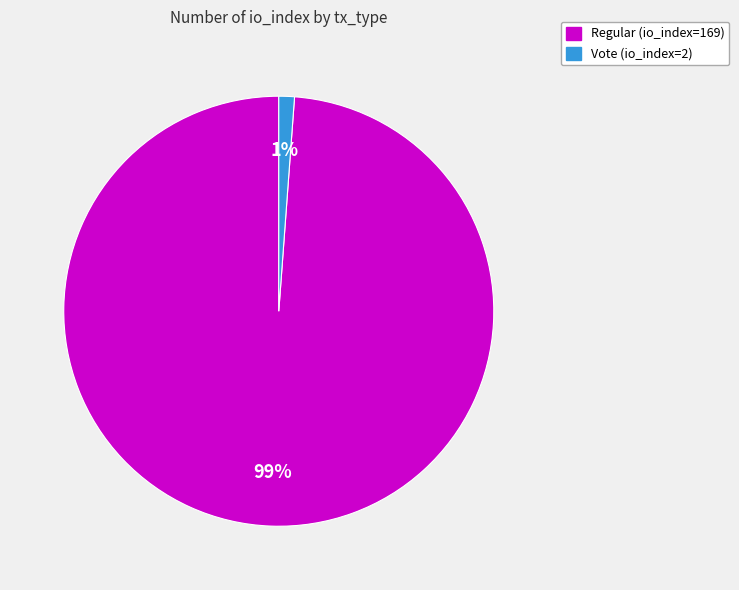

To the nearest percent, what portion does Regular (io_index=169) represent?

99%